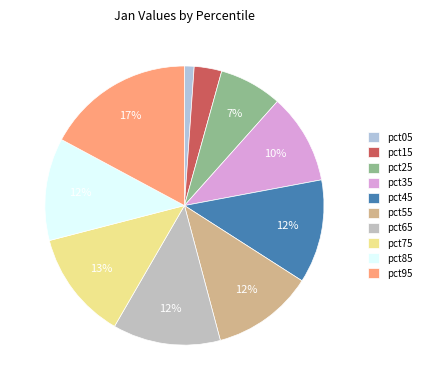

Which category has the smallest portion of the pie?

pct05